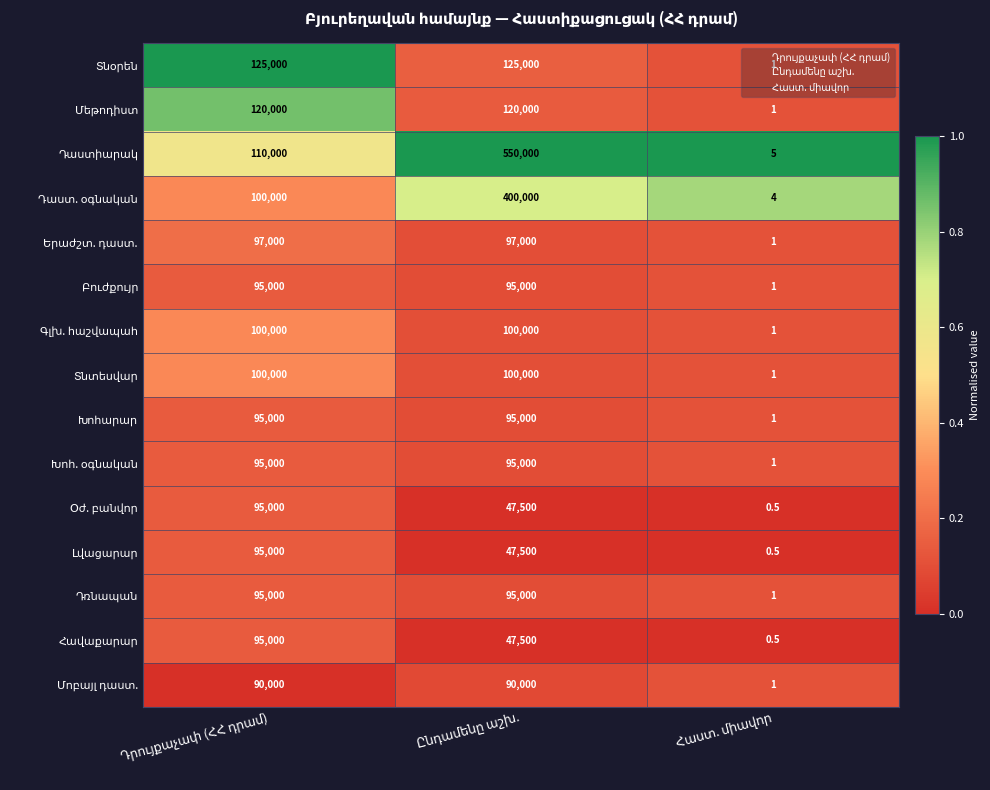

What is the greatest value displayed?

550000.0